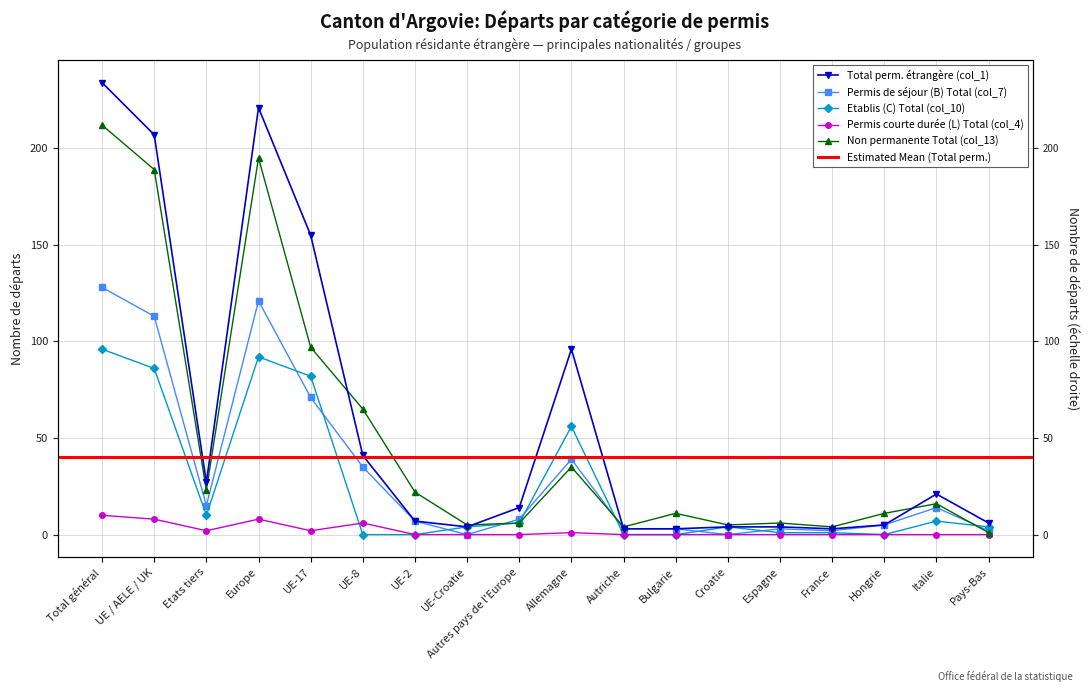

Reading right to left, what are all the values shown in this chart?

Etablis (C) Total (col_10): Pays-Bas=4	Italie=7	Hongrie=0	France=1	Espagne=1	Croatie=4	Bulgarie=0	Autriche=0	Allemagne=56	Autres pays de l'Europe=6	UE-Croatie=4	UE-2=0	UE-8=0	UE-17=82	Europe=92	Etats tiers=10	UE / AELE / UK=86	Total général=96
Permis de séjour (B) Total (col_7): Pays-Bas=2	Italie=14	Hongrie=5	France=2	Espagne=3	Croatie=0	Bulgarie=3	Autriche=3	Allemagne=39	Autres pays de l'Europe=8	UE-Croatie=0	UE-2=7	UE-8=35	UE-17=71	Europe=121	Etats tiers=15	UE / AELE / UK=113	Total général=128
Permis courte durée (L) Total (col_4): Pays-Bas=0	Italie=0	Hongrie=0	France=0	Espagne=0	Croatie=0	Bulgarie=0	Autriche=0	Allemagne=1	Autres pays de l'Europe=0	UE-Croatie=0	UE-2=0	UE-8=6	UE-17=2	Europe=8	Etats tiers=2	UE / AELE / UK=8	Total général=10
Total perm. étrangère (col_1): Pays-Bas=6	Italie=21	Hongrie=5	France=3	Espagne=4	Croatie=4	Bulgarie=3	Autriche=3	Allemagne=96	Autres pays de l'Europe=14	UE-Croatie=4	UE-2=7	UE-8=41	UE-17=155	Europe=221	Etats tiers=27	UE / AELE / UK=207	Total général=234
Non permanente Total (col_13): Pays-Bas=1	Italie=16	Hongrie=11	France=4	Espagne=6	Croatie=5	Bulgarie=11	Autriche=4	Allemagne=35	Autres pays de l'Europe=6	UE-Croatie=5	UE-2=22	UE-8=65	UE-17=97	Europe=195	Etats tiers=23	UE / AELE / UK=189	Total général=212